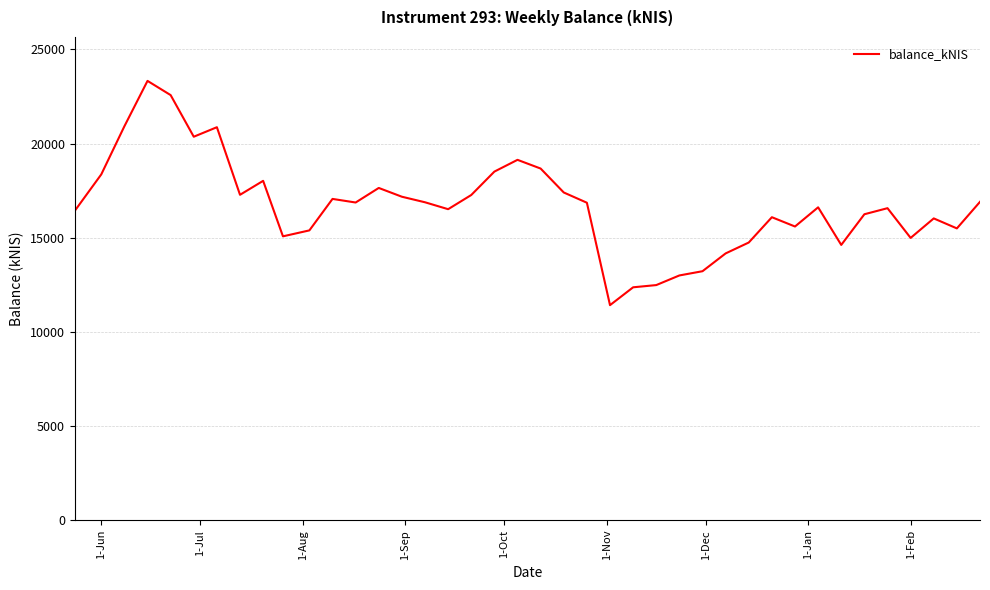

What is the smallest value displayed?

11420.9